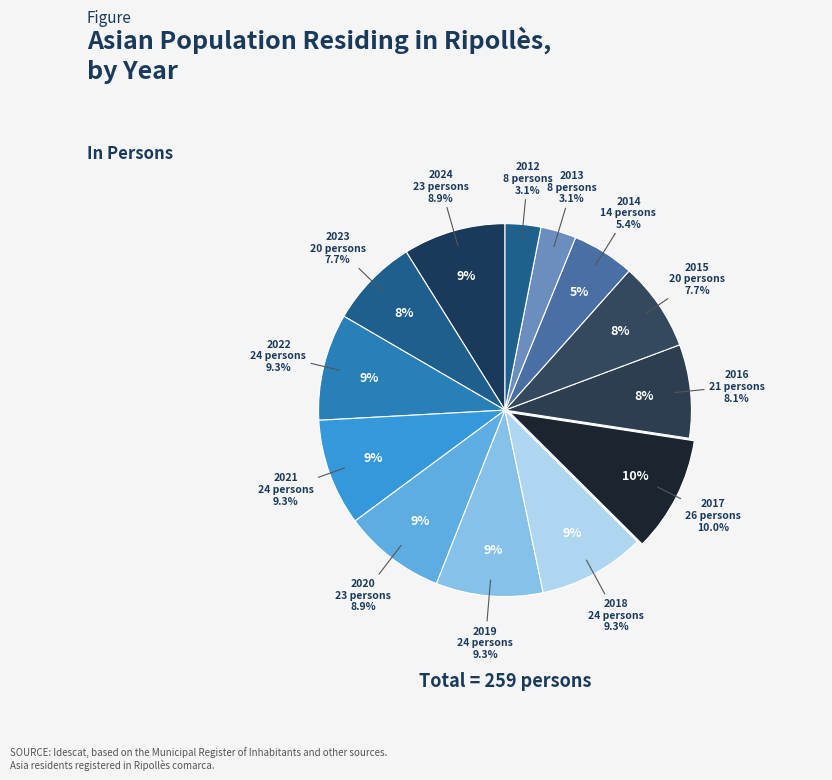

How many slices are in this pie chart?

13